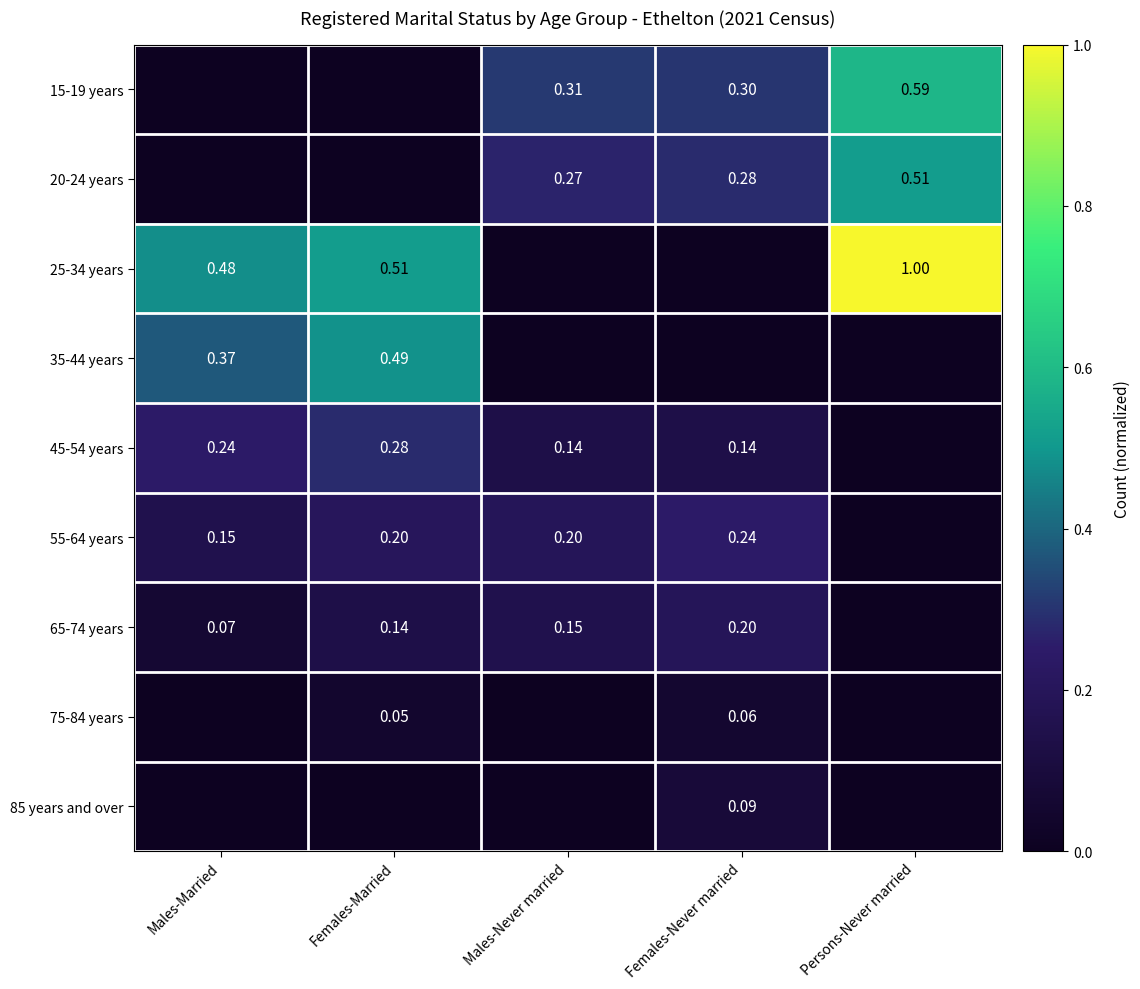

What is the difference between the maximum and minimum values in the 65-74 years series?

0.2